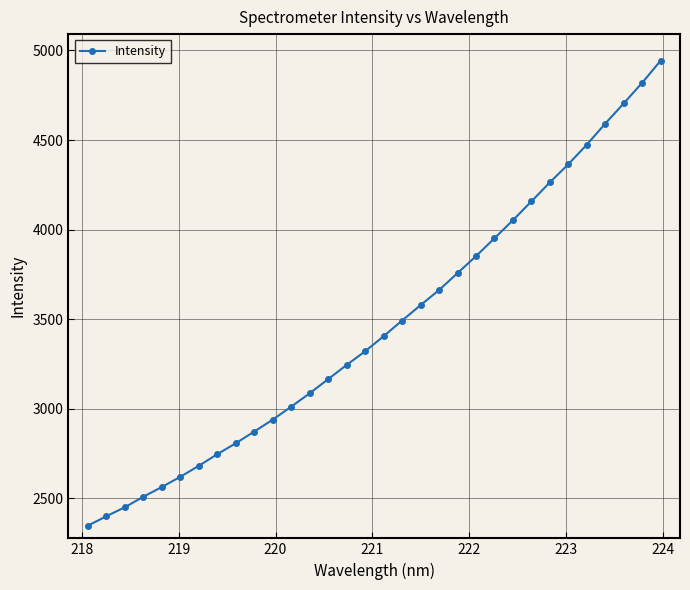

How many series are shown in this chart?

1